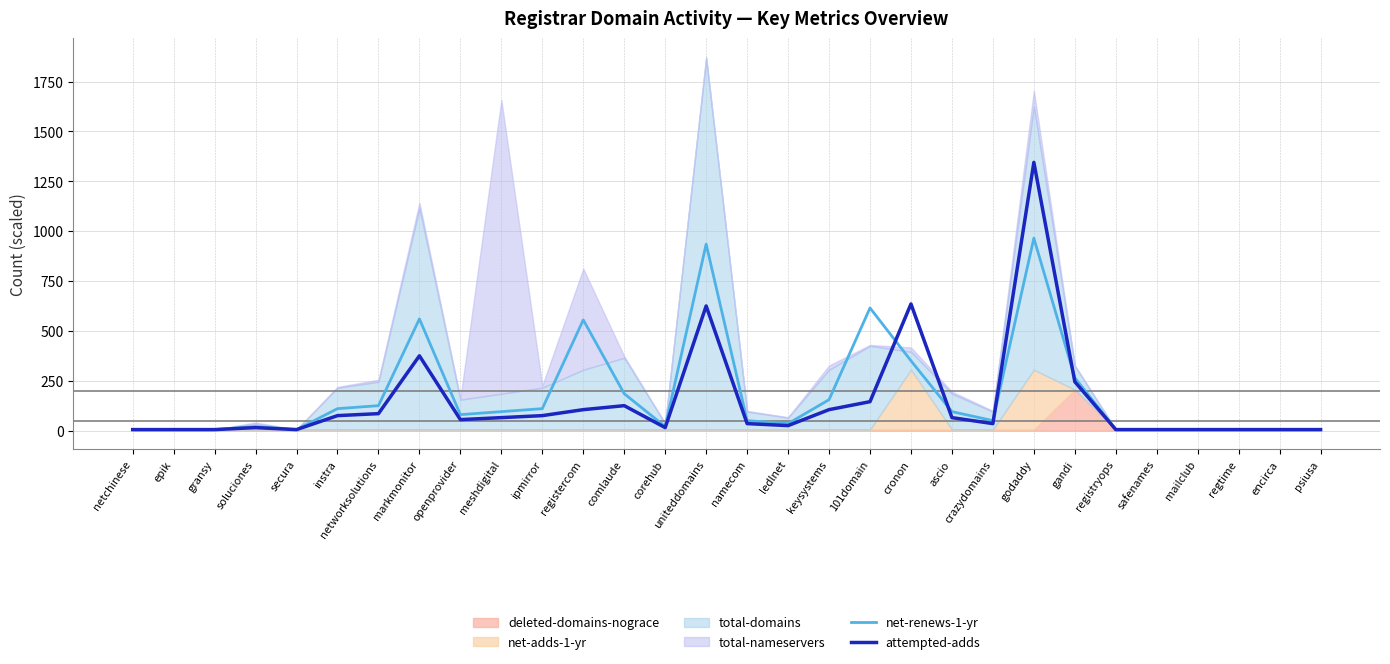

How many lines are shown in the chart?

2